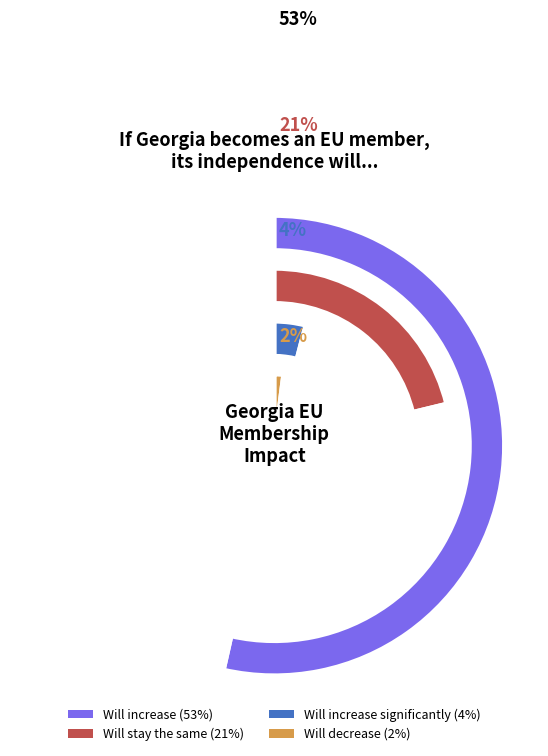

Do Will decrease significantly and Will stay the same together represent more than half of the pie?

No